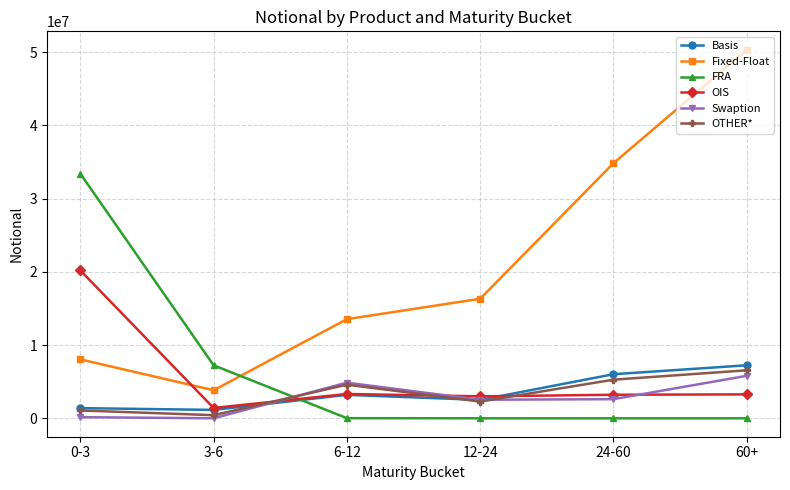

In OTHER*, how many points are higher than both neighbors (excluding endpoints)?

1